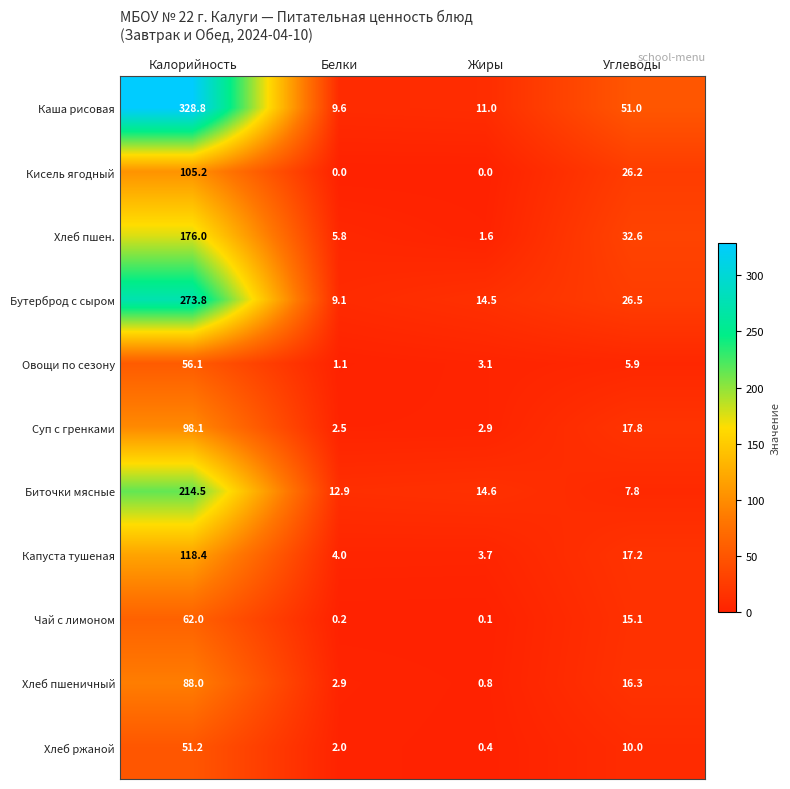

Which series has the widest spread of values?

Каша рисовая